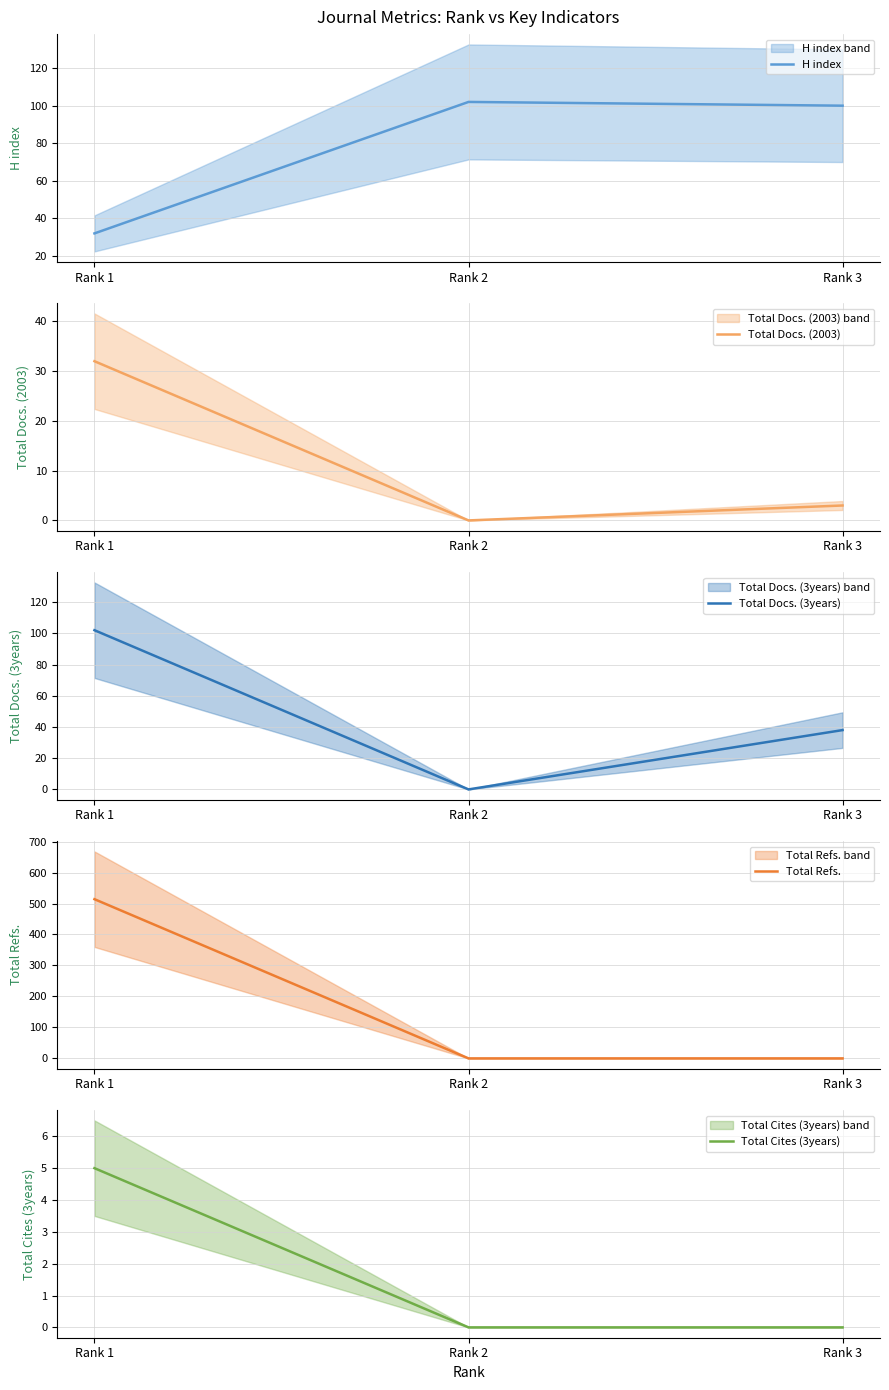

Which category has the lowest value in the Total Docs. (2003) series?

Rank 2